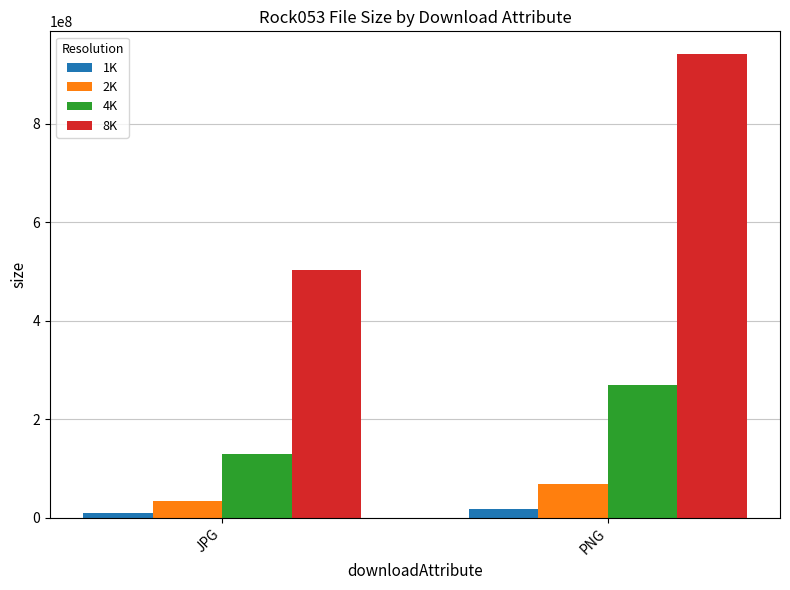

What is the smallest value displayed?

9252326